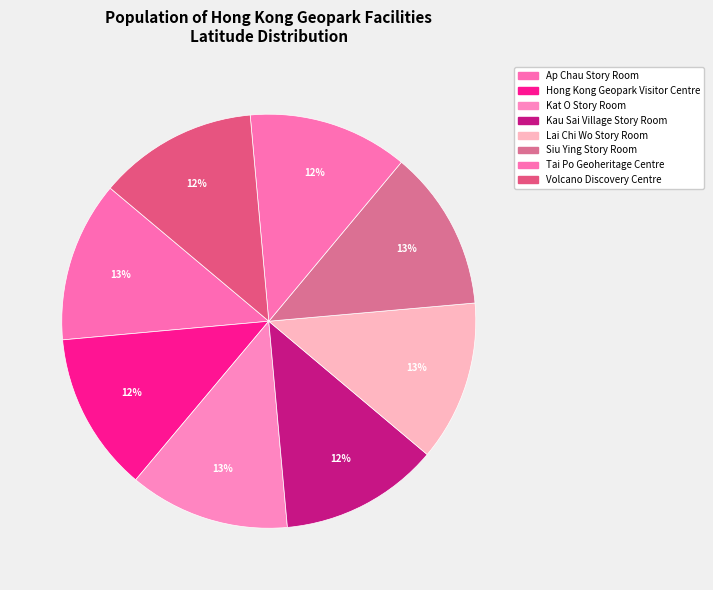

To the nearest percent, what portion does Volcano Discovery Centre represent?

12%